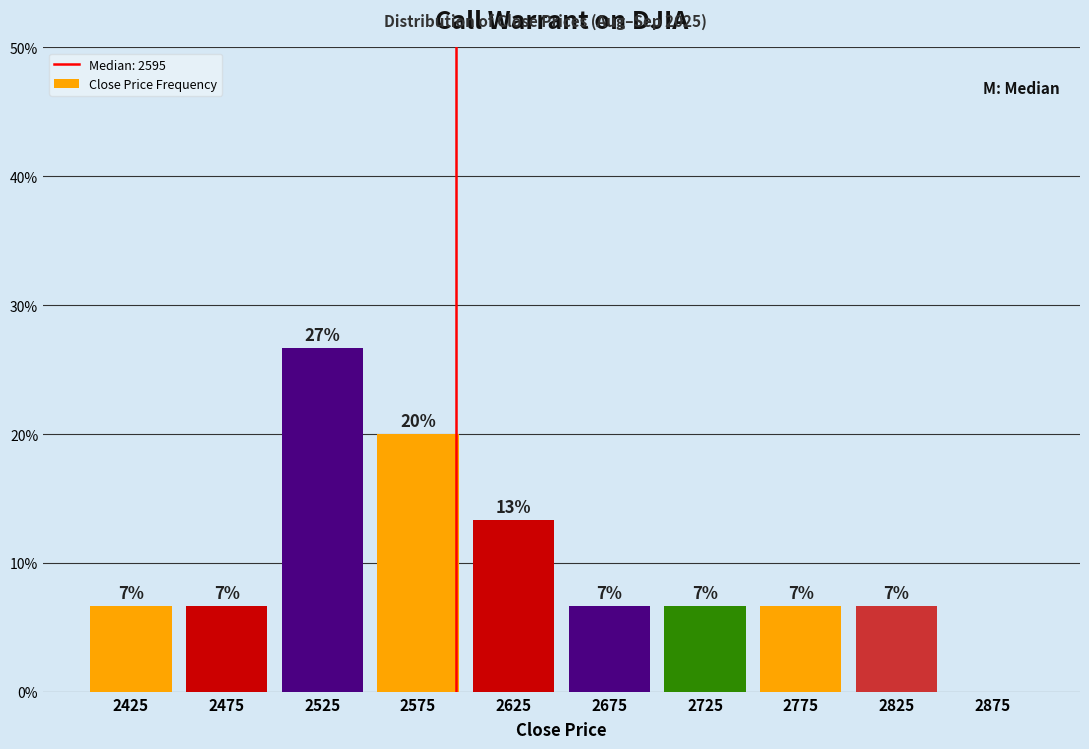

Are the bars horizontal?

No